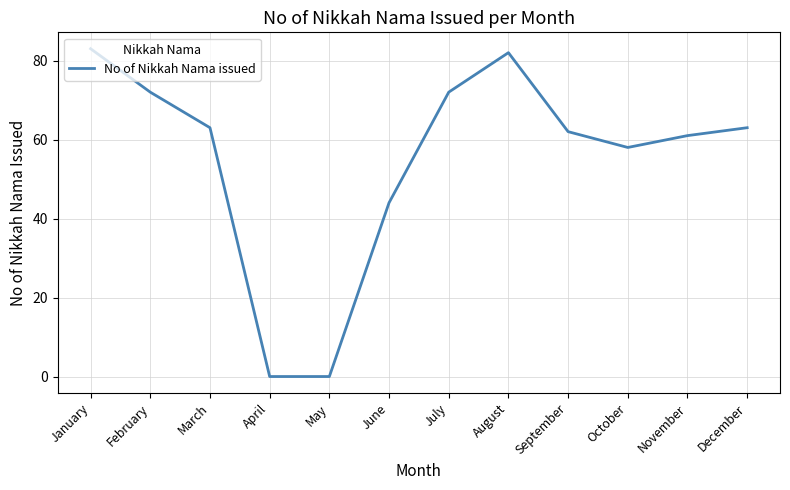

How many categories are shown in the chart?

12